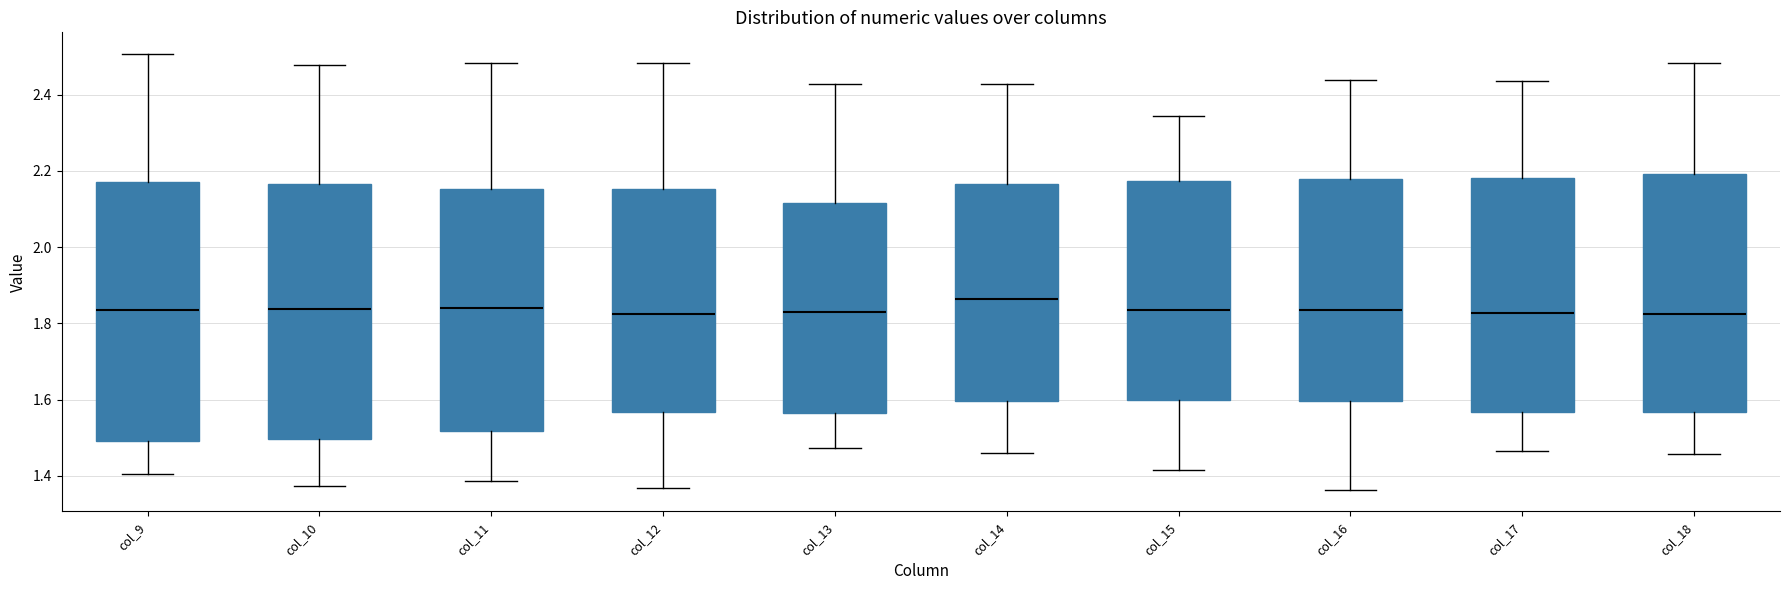

Reading left to right, read every box against the y-axis: the position of its median line, the range the box covers, and the ends of its whiskers. The values are not printed on the chart, so give them approximately, as read against the axis.

col_9: median 1.84, box 1.50 to 2.18, whiskers 1.40 to 2.50
col_10: median 1.84, box 1.50 to 2.16, whiskers 1.38 to 2.48
col_11: median 1.84, box 1.52 to 2.16, whiskers 1.38 to 2.48
col_12: median 1.82, box 1.56 to 2.16, whiskers 1.36 to 2.48
col_13: median 1.82, box 1.56 to 2.12, whiskers 1.48 to 2.42
col_14: median 1.86, box 1.60 to 2.16, whiskers 1.46 to 2.42
col_15: median 1.84, box 1.60 to 2.18, whiskers 1.42 to 2.34
col_16: median 1.84, box 1.60 to 2.18, whiskers 1.36 to 2.44
col_17: median 1.82, box 1.56 to 2.18, whiskers 1.46 to 2.44
col_18: median 1.82, box 1.56 to 2.20, whiskers 1.46 to 2.48